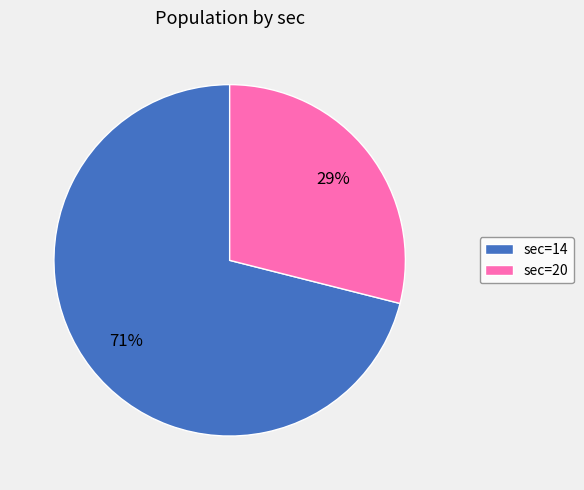

To the nearest percent, what is the difference between the largest and smallest slice percentages?

42%